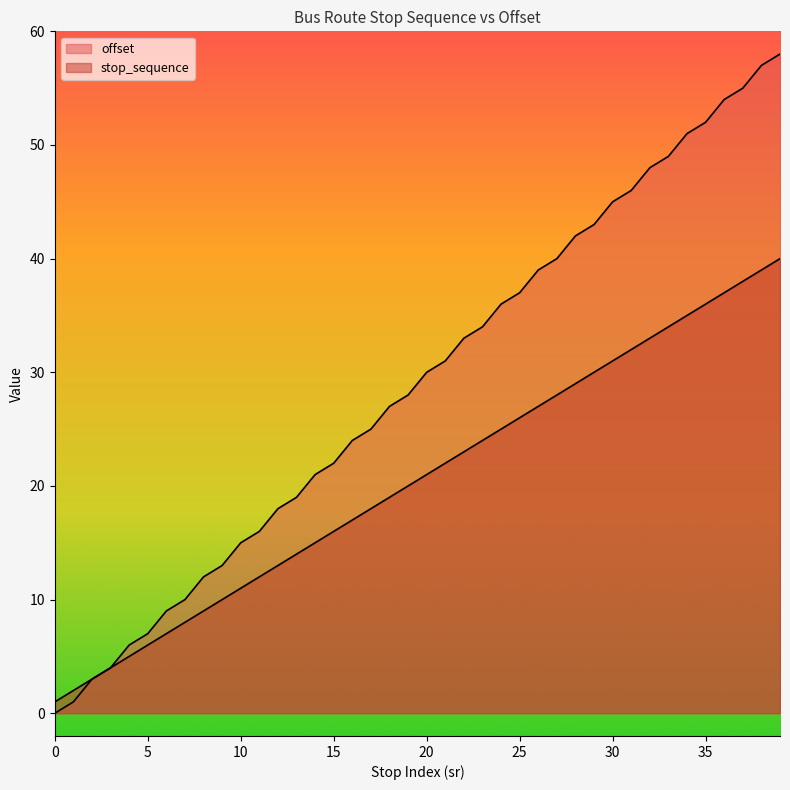

Reading left to right, transcribe all the data shown in this chart.

offset: 0=0	1=1	2=3	3=4	4=6	5=7	6=9	7=10	8=12	9=13	10=15	11=16	12=18	13=19	14=21	15=22	16=24	17=25	18=27	19=28	20=30	21=31	22=33	23=34	24=36	25=37	26=39	27=40	28=42	29=43	30=45	31=46	32=48	33=49	34=51	35=52	36=54	37=55	38=57	39=58
stop_sequence: 0=1	1=2	2=3	3=4	4=5	5=6	6=7	7=8	8=9	9=10	10=11	11=12	12=13	13=14	14=15	15=16	16=17	17=18	18=19	19=20	20=21	21=22	22=23	23=24	24=25	25=26	26=27	27=28	28=29	29=30	30=31	31=32	32=33	33=34	34=35	35=36	36=37	37=38	38=39	39=40